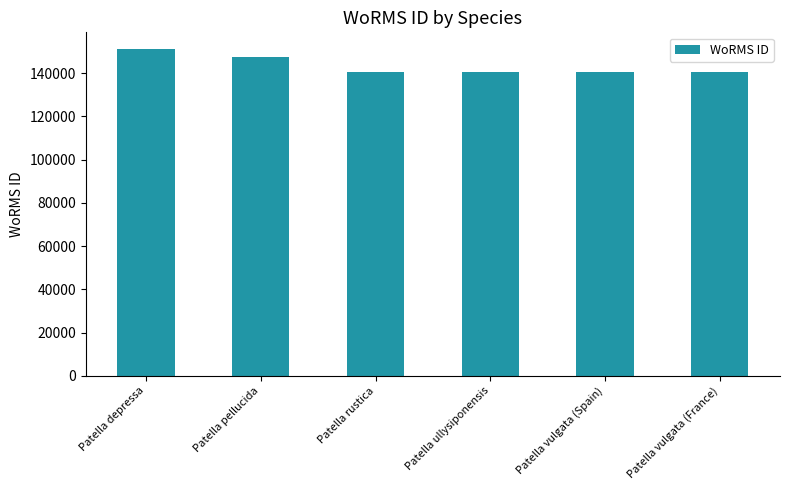

What is the change in value from Patella pellucida to Patella vulgata (France)?

-6774